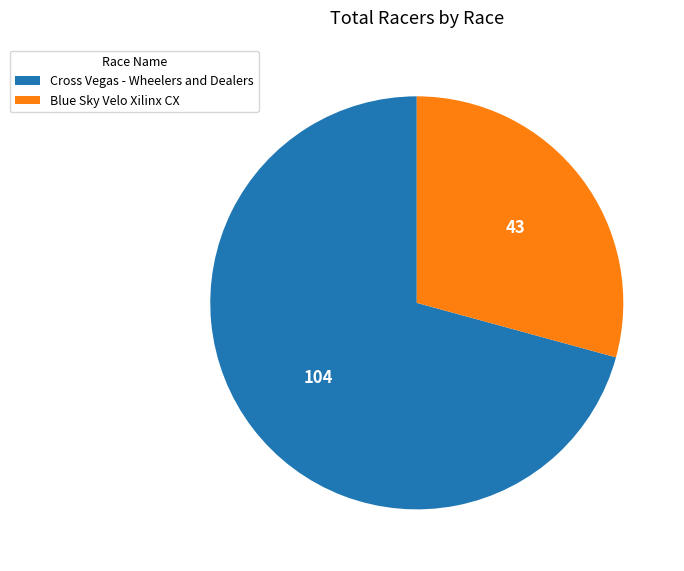

Is there any slice that represents more than half of the pie?

Yes